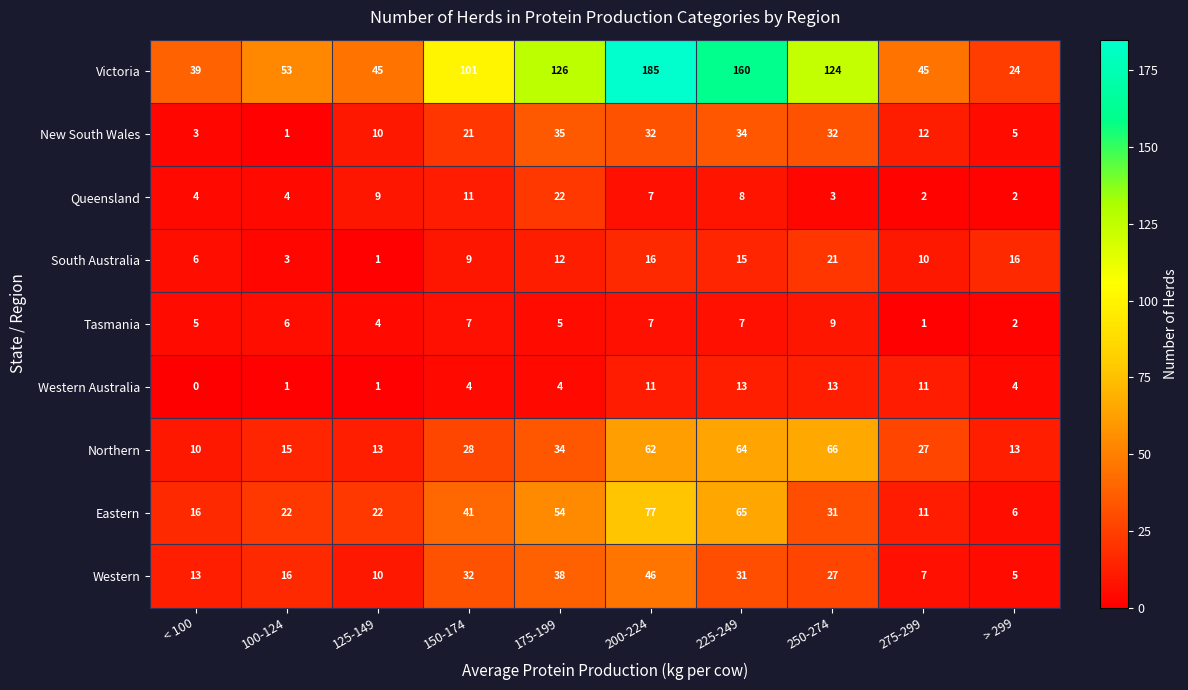

True or false: New South Wales has a value of 18 at 275-299.

False